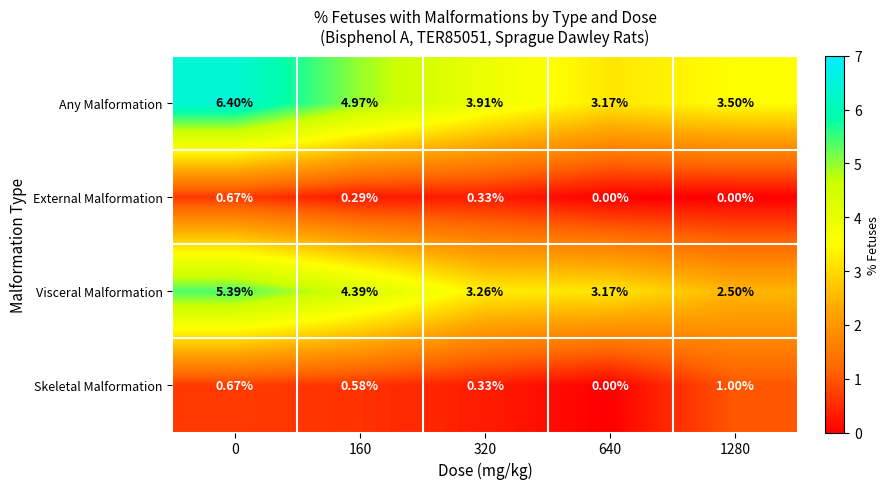

What is the greatest value displayed?

6.4